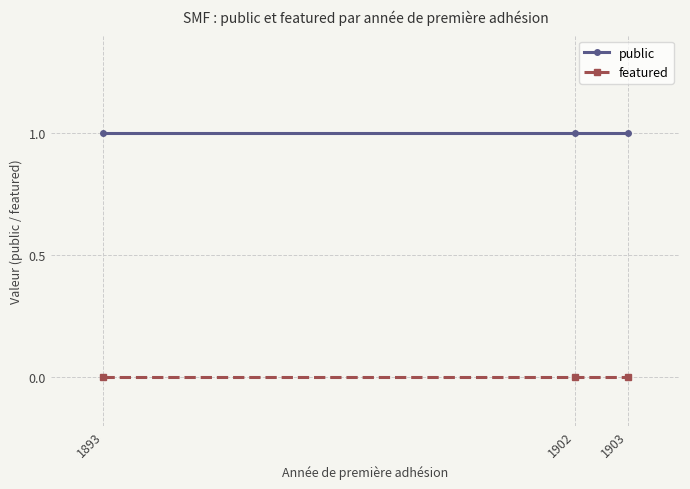

Is it true that public equals 0 at 1902?

False